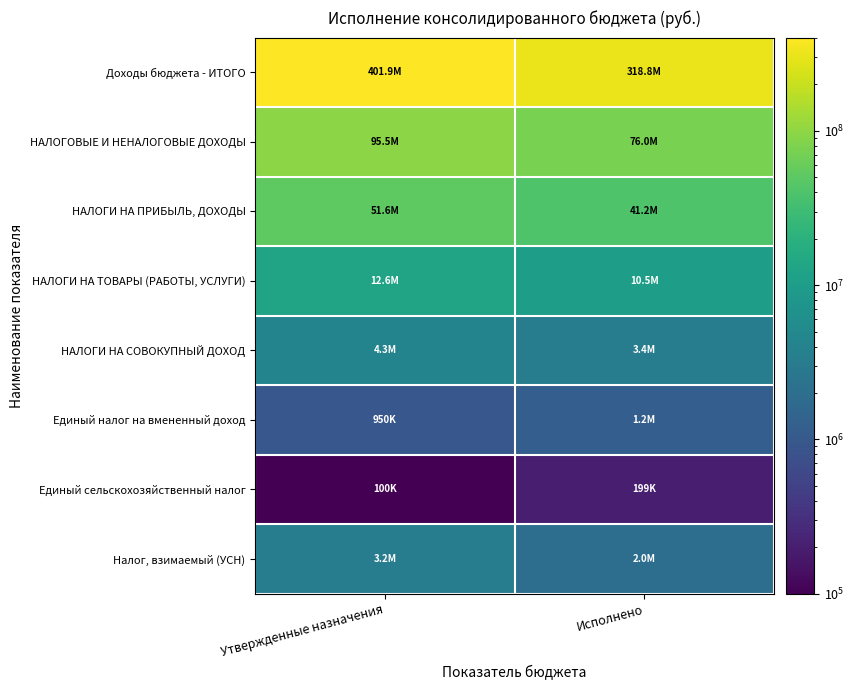

Reading left to right, extract all data points from this chart.

Доходы бюджета - ИТОГО: Утвержденные назначения=401865078.1	Исполнено=318767354.6
НАЛОГОВЫЕ И НЕНАЛОГОВЫЕ ДОХОДЫ: Утвержденные назначения=95465466.0	Исполнено=76032066.6
НАЛОГИ НА ПРИБЫЛЬ, ДОХОДЫ: Утвержденные назначения=51640000.0	Исполнено=41226376.0
НАЛОГИ НА ТОВАРЫ (РАБОТЫ, УСЛУГИ): Утвержденные назначения=12552400.0	Исполнено=10472442.6
НАЛОГИ НА СОВОКУПНЫЙ ДОХОД: Утвержденные назначения=4275000.0	Исполнено=3397121.3
Единый налог на вмененный доход: Утвержденные назначения=950000.0	Исполнено=1189946.6
Единый сельскохозяйственный налог: Утвержденные назначения=100000.0	Исполнено=198867.3
Налог, взимаемый (УСН): Утвержденные назначения=3225000.0	Исполнено=2008307.4